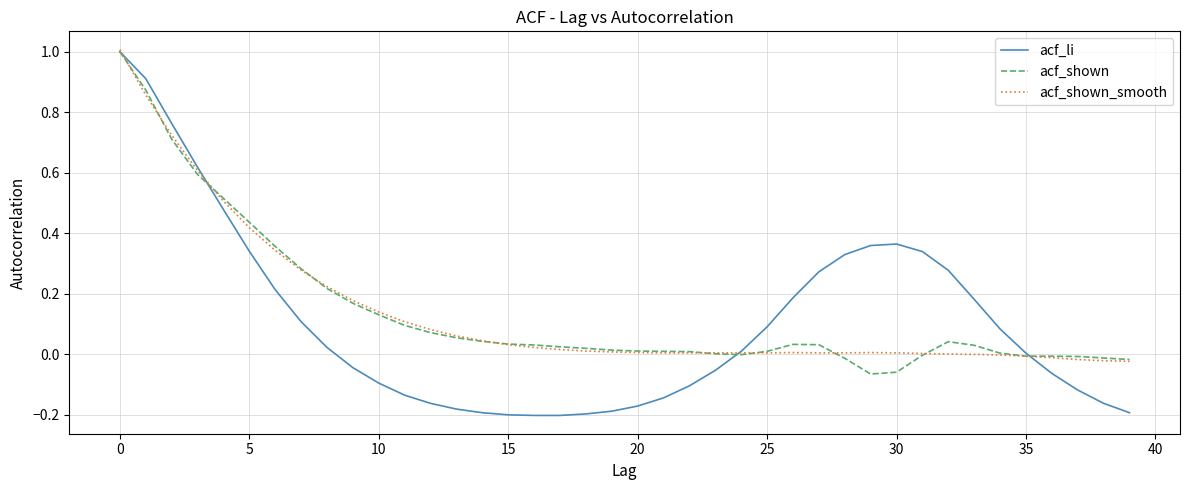

Which series has the widest spread of values?

acf_li